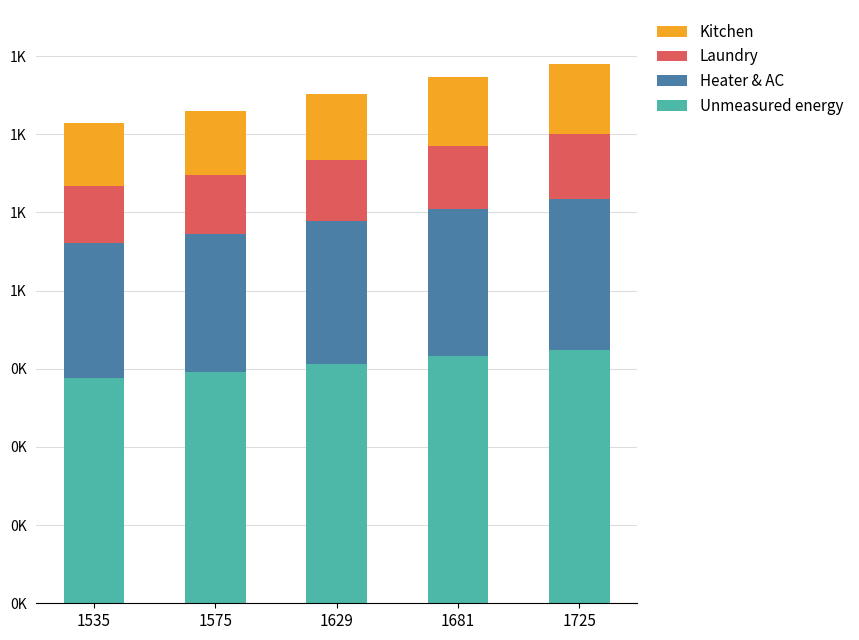

The Unmeasured energy series shows 790 at 1681. True or false?

True